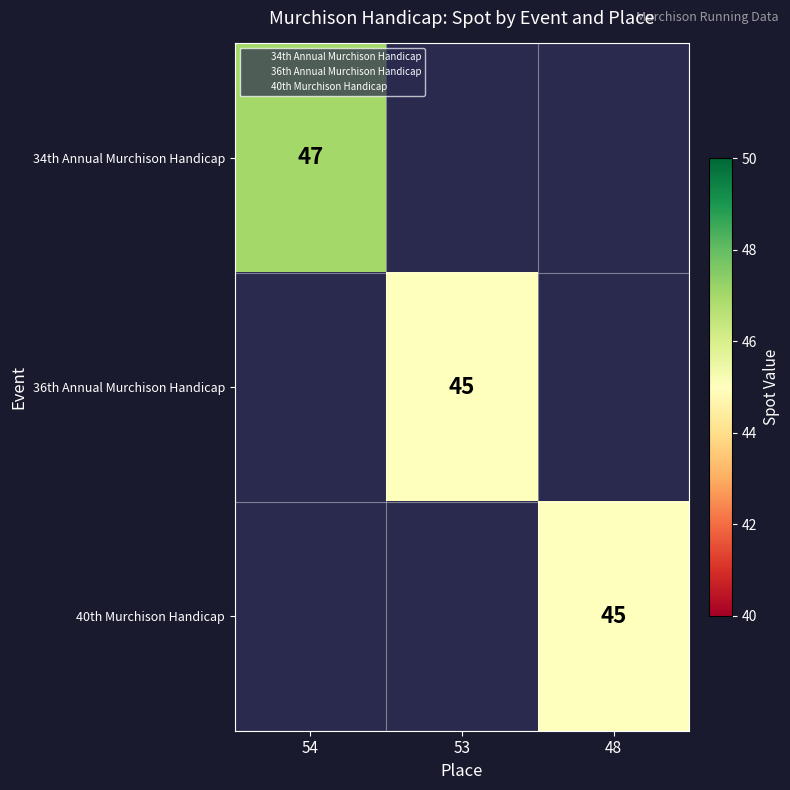

The 36th Annual Murchison Handicap series shows 64 at 53. True or false?

False